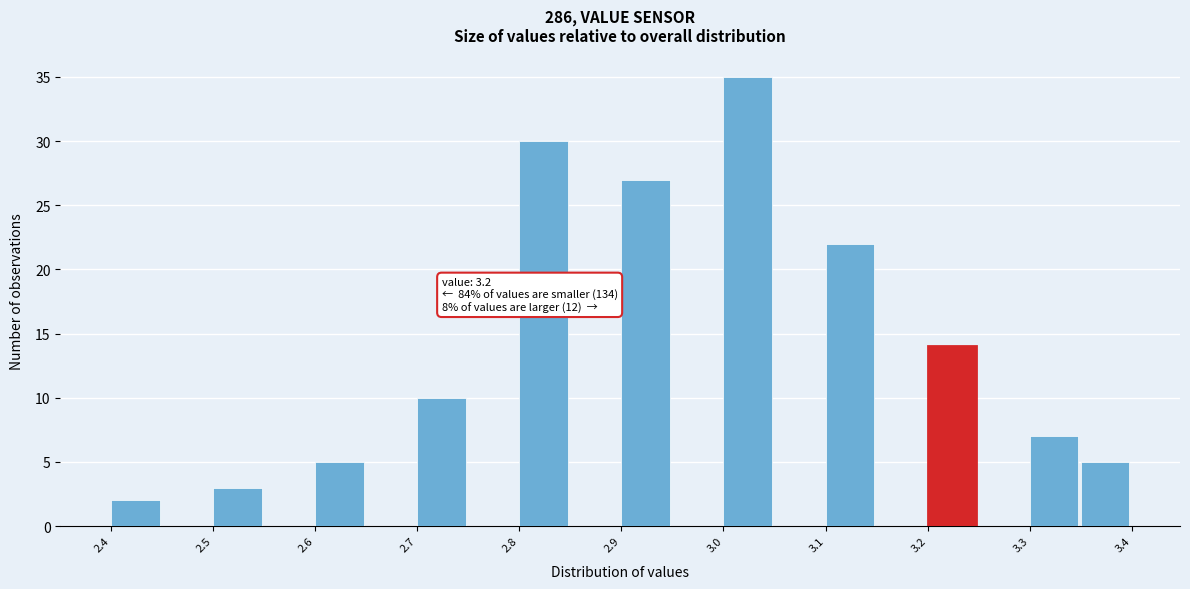

Over which range of the x-axis is the bar tallest?

3.00 to 3.05